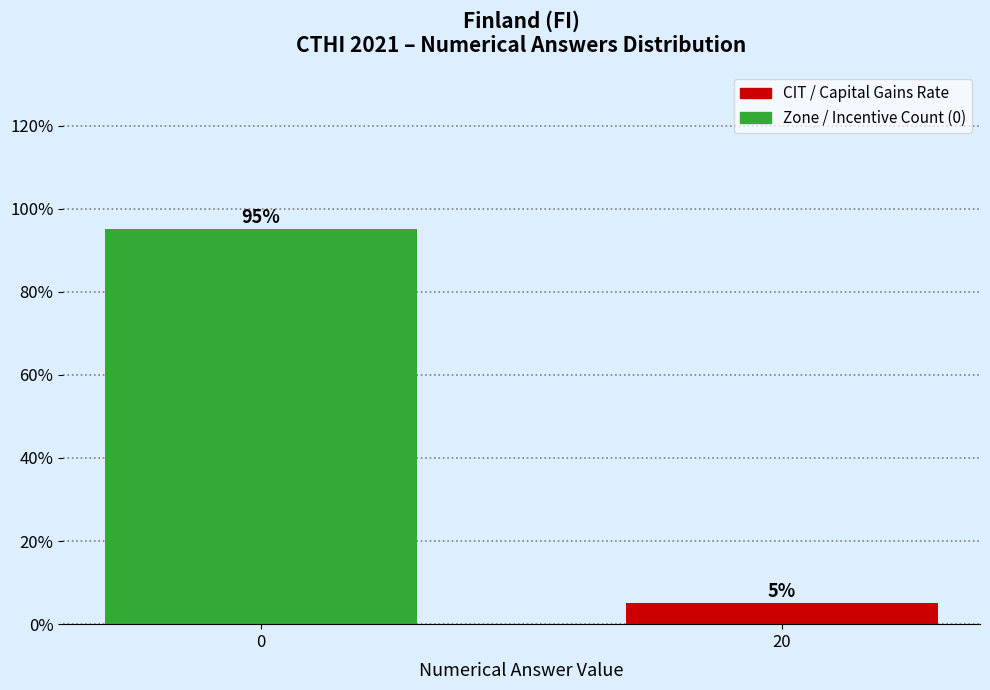

Reading right to left, what are all the values shown in this chart?

5	95